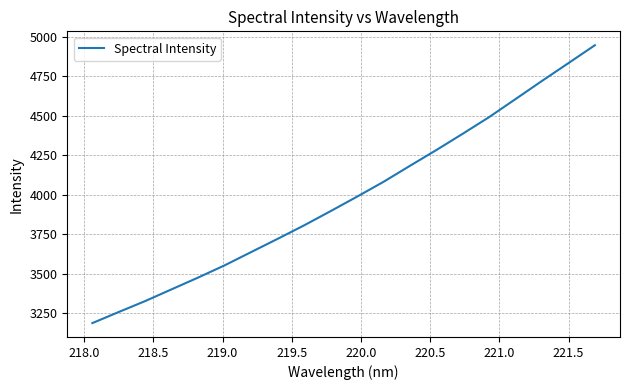

What is the difference between the maximum and minimum values?

1756.8